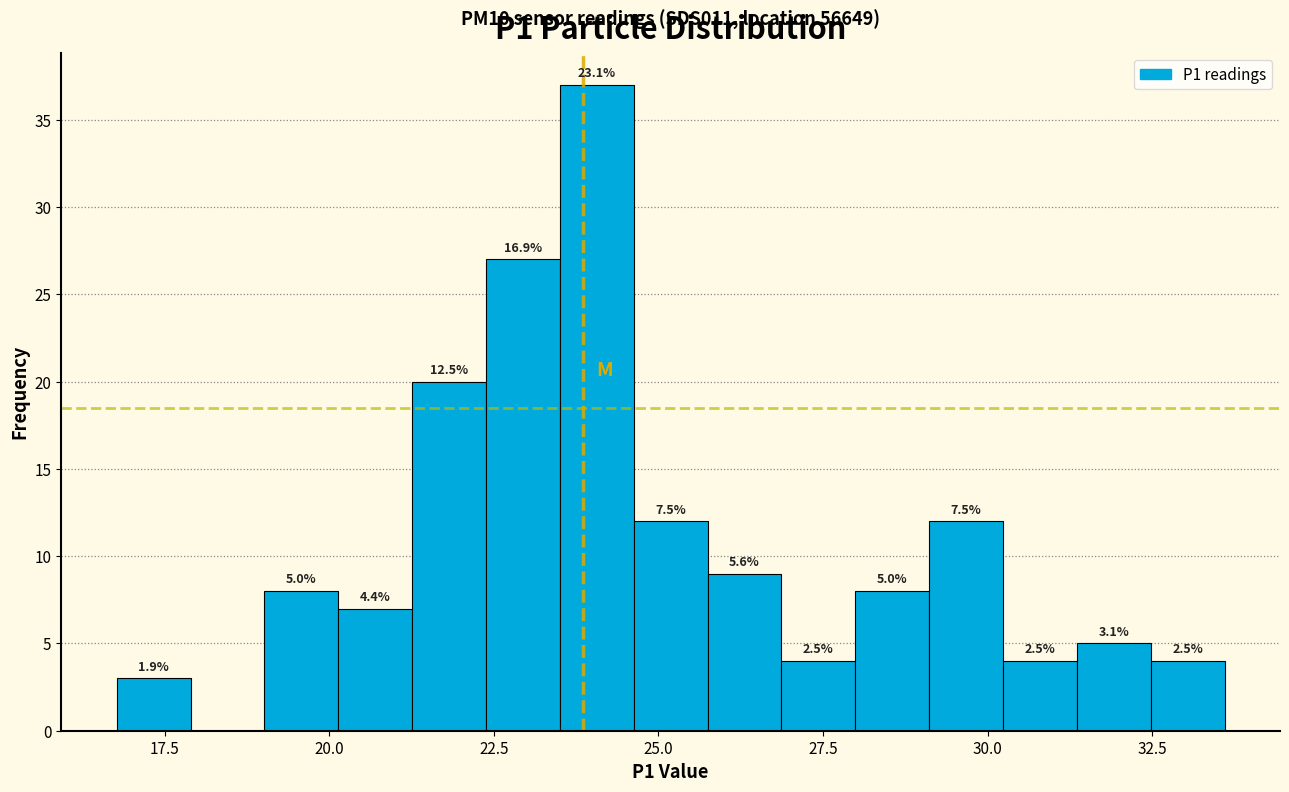

Read against the x-axis, roughly where is the centre of the tallest bar?

24.0